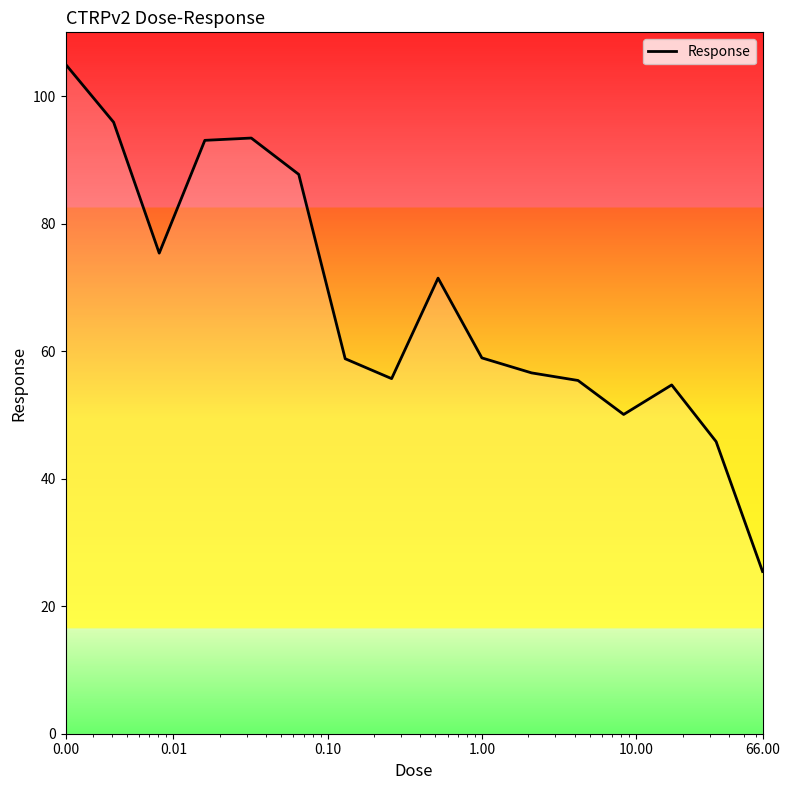

What is the smallest value displayed?

25.4